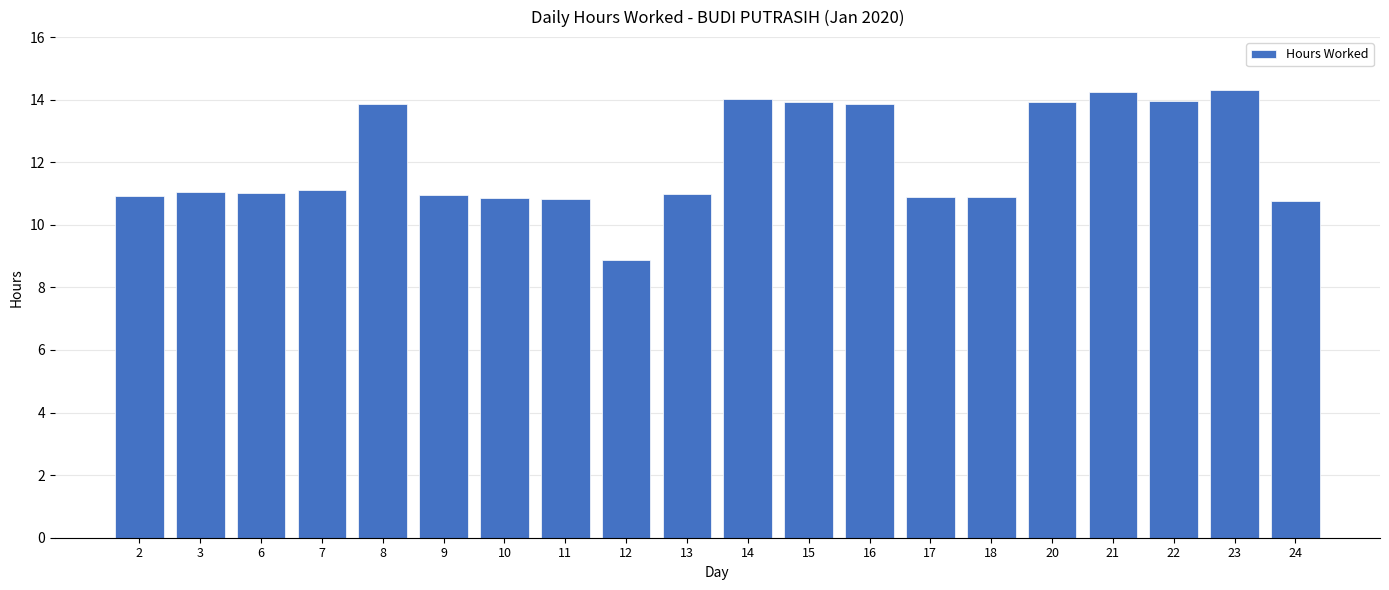

What is the maximum value shown in the chart?

14.3